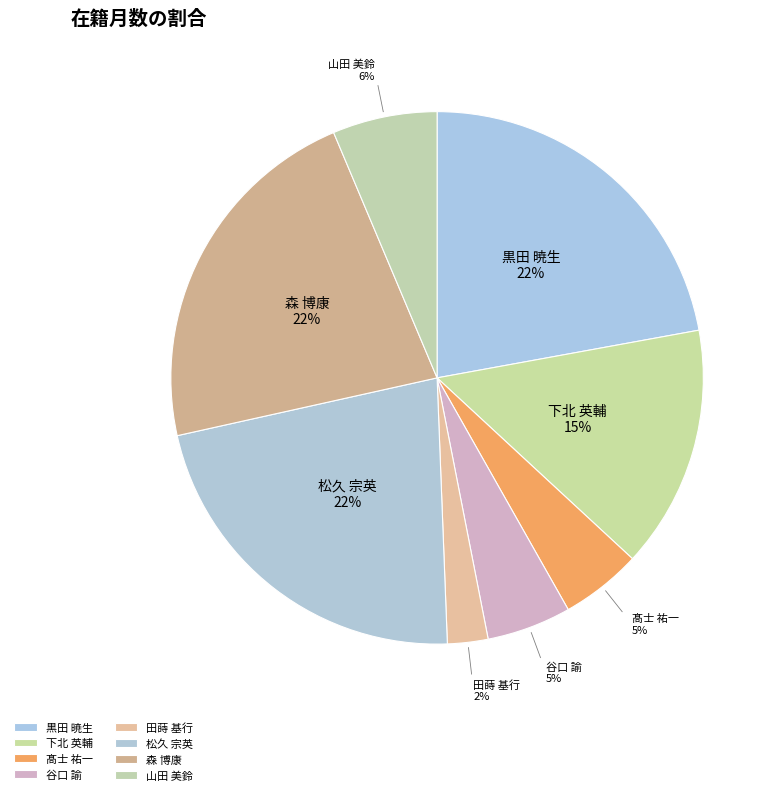

Between 山田 美鈴 and 森 博康, which is larger?

森 博康